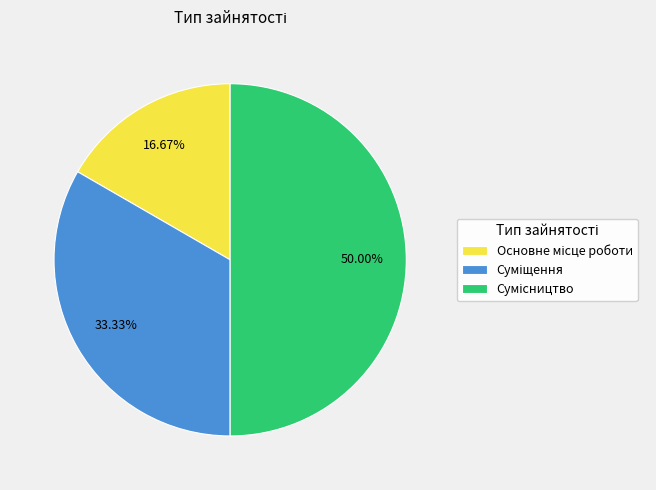

To the nearest percent, what is the difference between the Основне місце роботи and Суміщення slice percentages?

17%